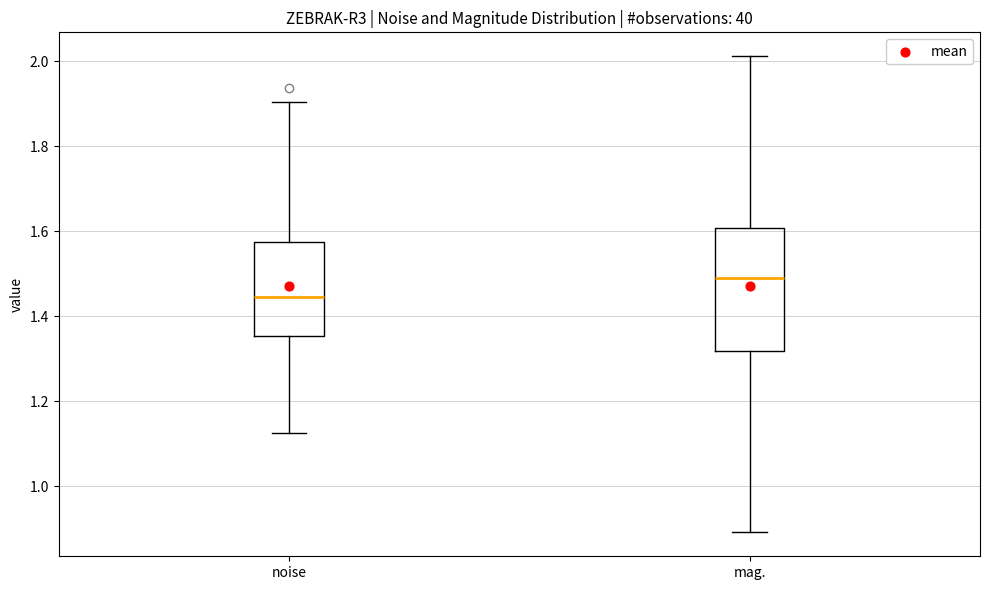

Reading left to right, transcribe this box plot: for each box, give where its median line is, the range the box spans, and where its two whiskers end, as read against the y-axis. The values are not printed on the chart, so give them approximately, as read against the axis.

noise: median 1.44, box 1.36 to 1.58, whiskers 1.12 to 1.90
mag.: median 1.50, box 1.32 to 1.60, whiskers 0.90 to 2.02